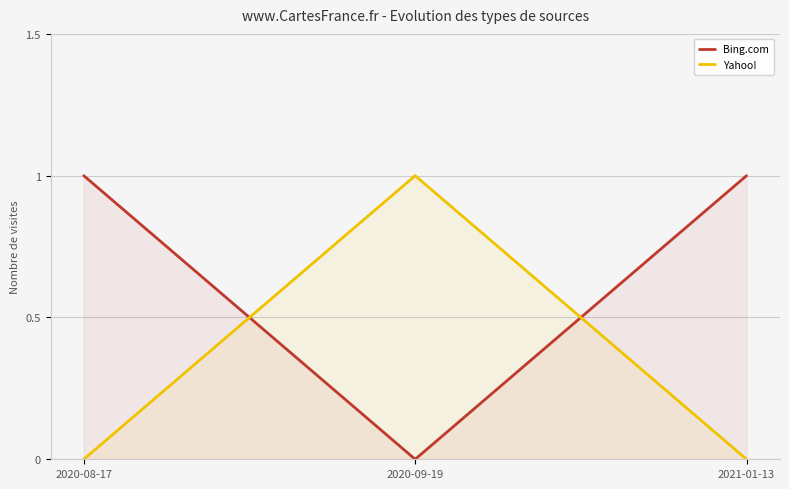

Reading right to left, list all the values displayed in this chart.

Bing.com: 2021-01-13=1	2020-09-19=0	2020-08-17=1
Yahoo!: 2021-01-13=0	2020-09-19=1	2020-08-17=0